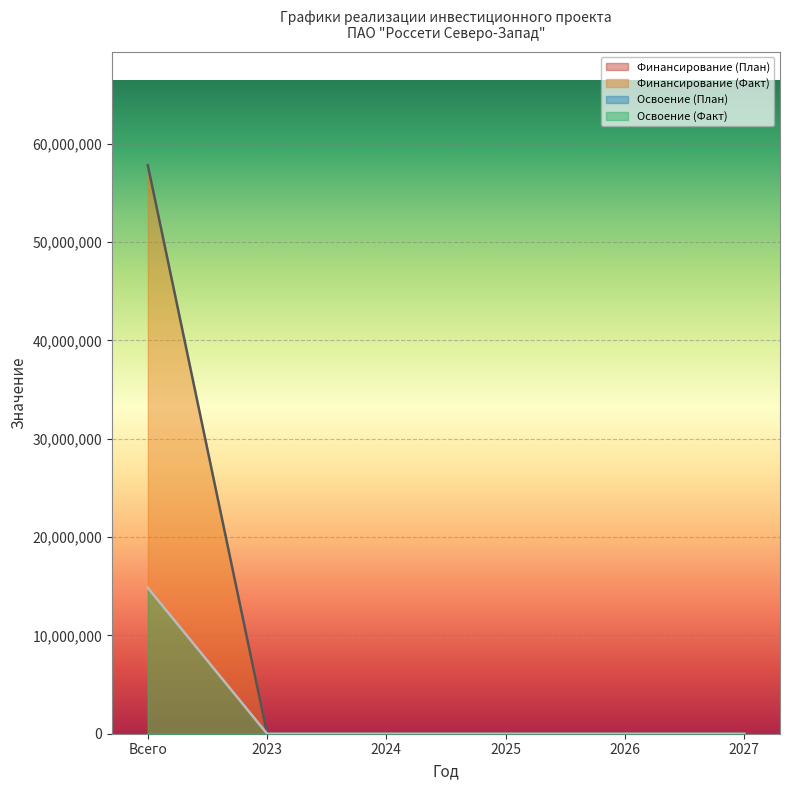

Rank the categories by Освоение (Факт) value from highest to lowest.

Всего, 2023, 2024, 2025, 2026, 2027